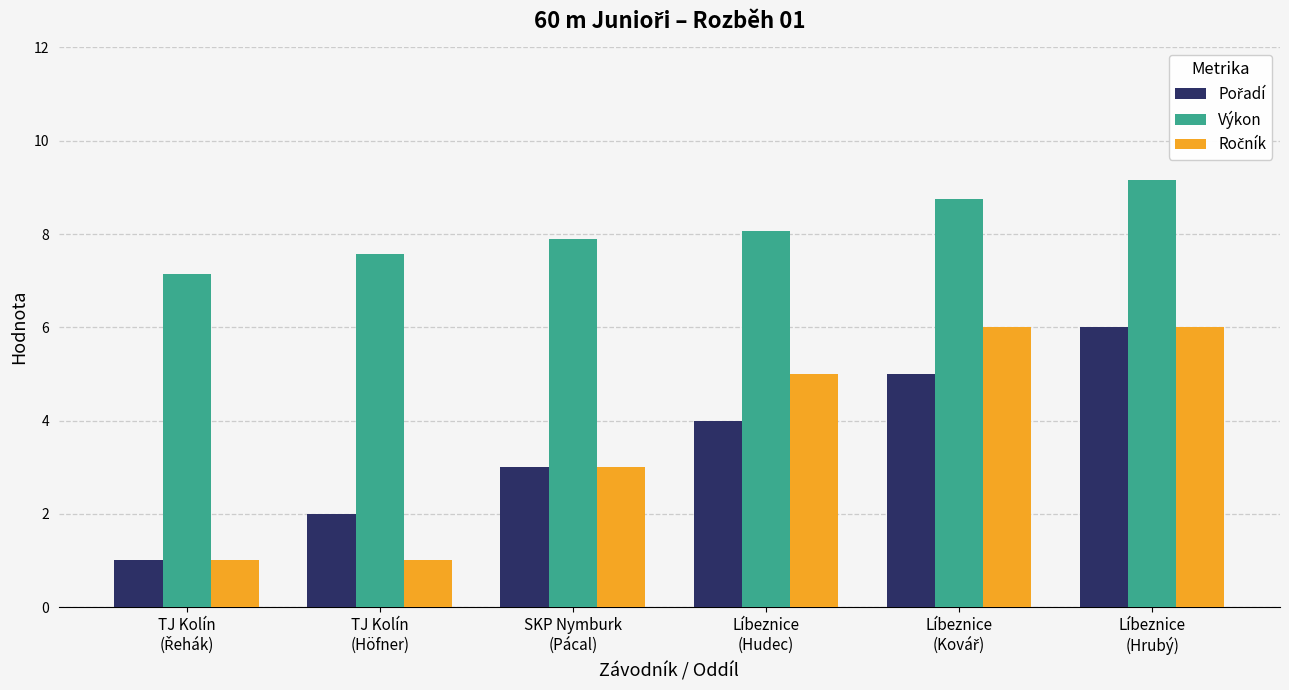

What is the maximum value shown in the chart?

9.2